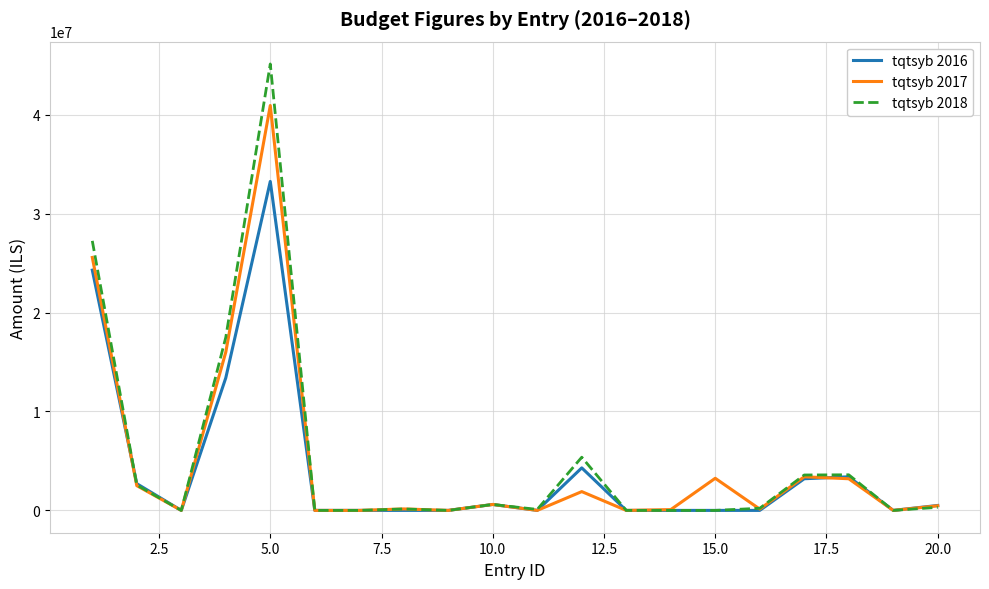

What are all the series names shown in the legend?

tqtsyb 2016, tqtsyb 2017, tqtsyb 2018